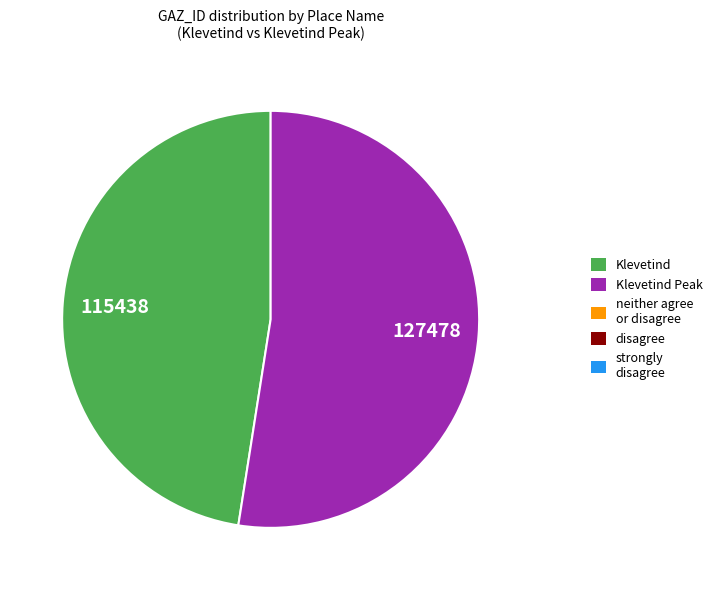

How many segments does this pie chart have?

2